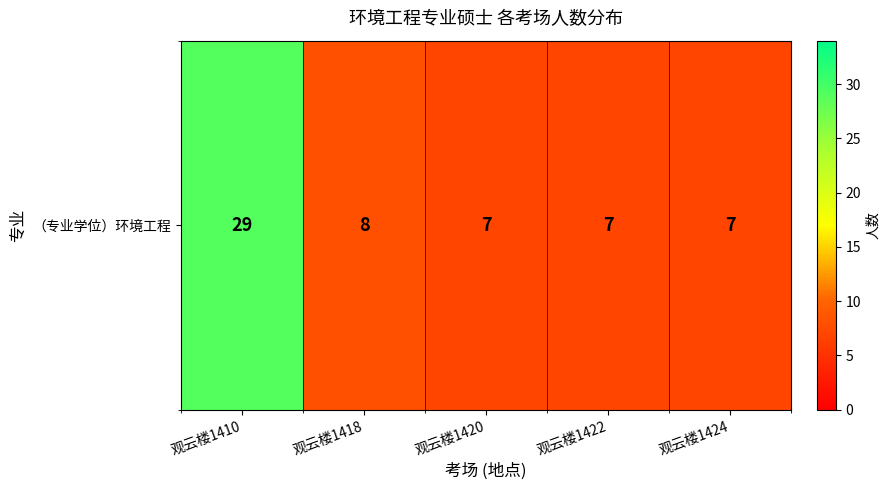

Count the number of categories in the chart.

5